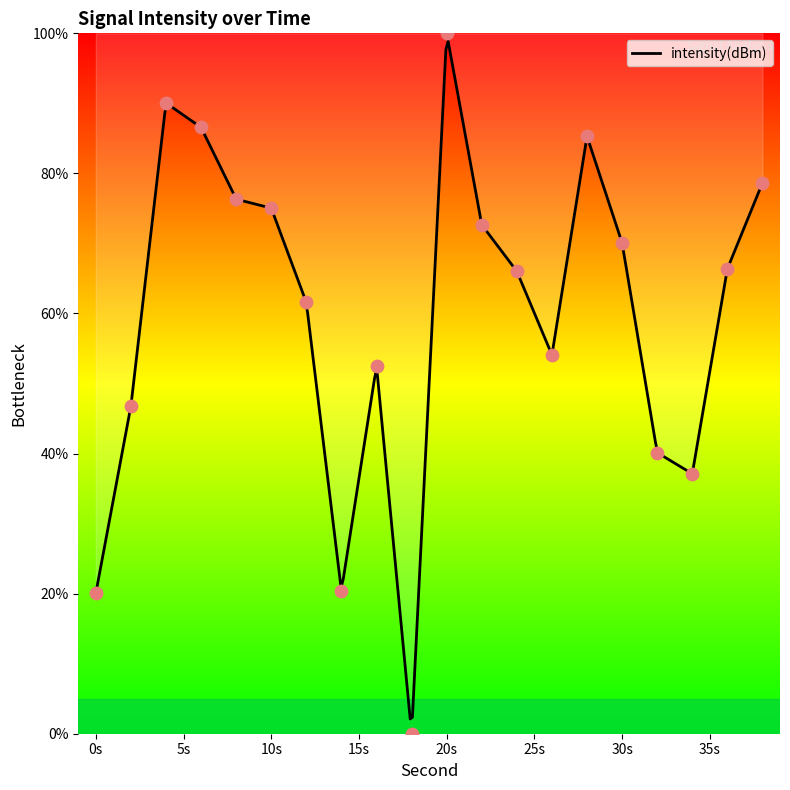

What is the ratio of the value at 36 to the value at 22?

0.9